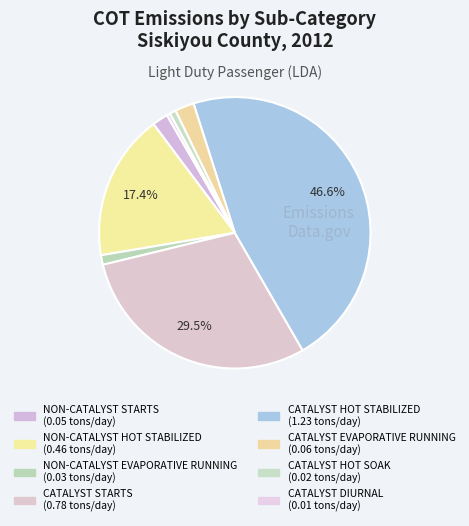

How many slices are in this pie chart?

8